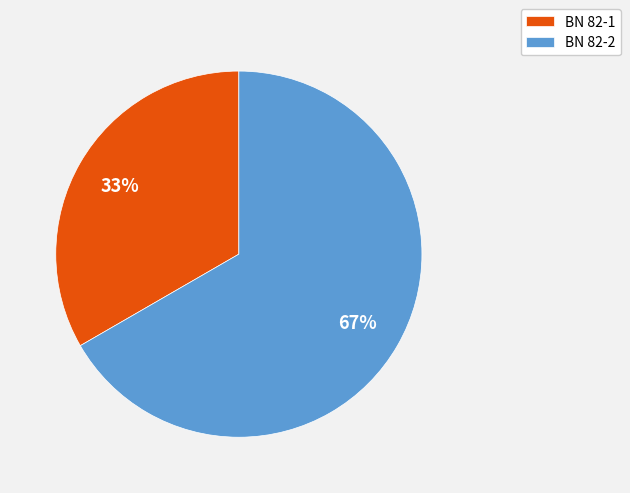

Do BN 82-2 and BN 82-1 together represent more than half of the pie?

Yes